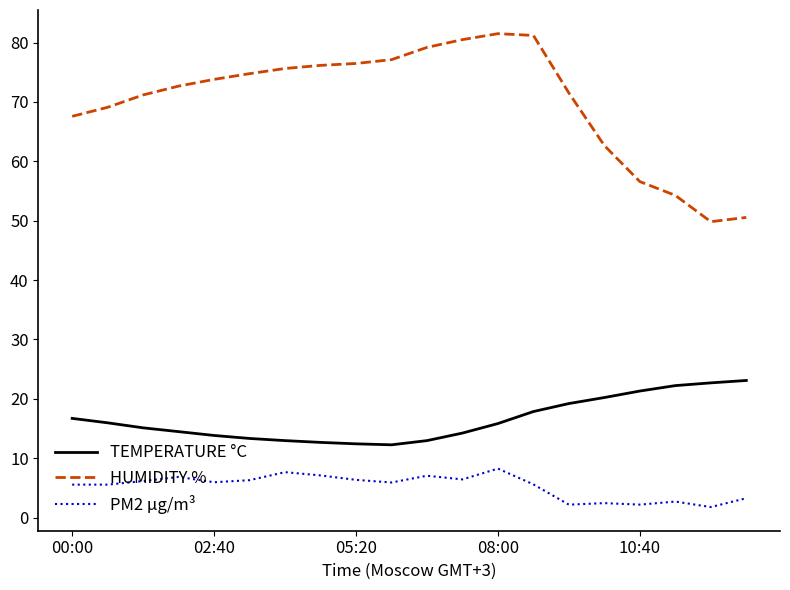

Which series has the largest range (max minus min)?

HUMIDITY %